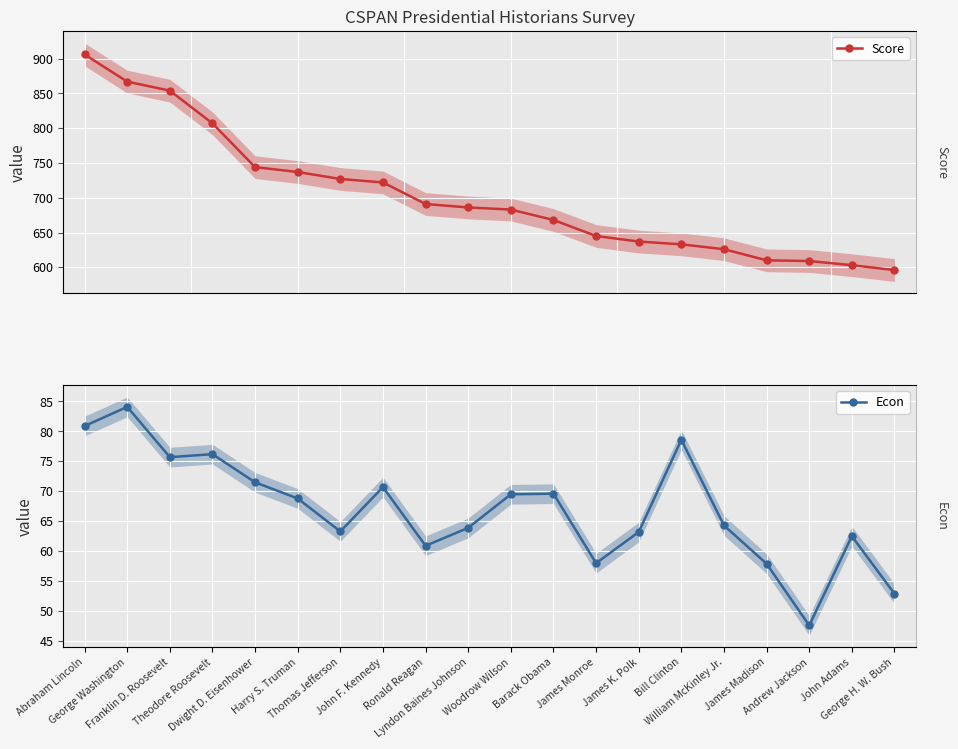

Is this an area chart (filled region under the line)?

No